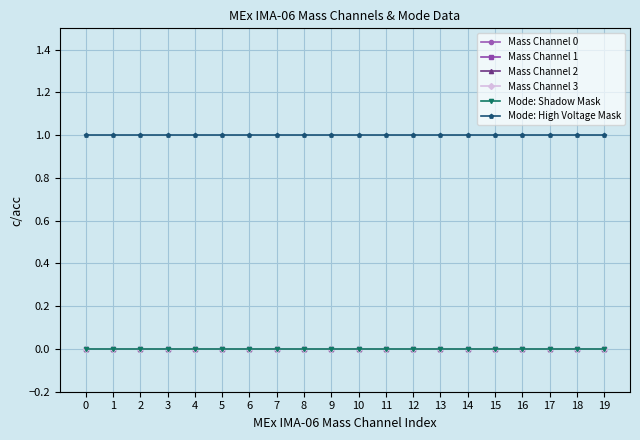

How many lines are shown in the chart?

6